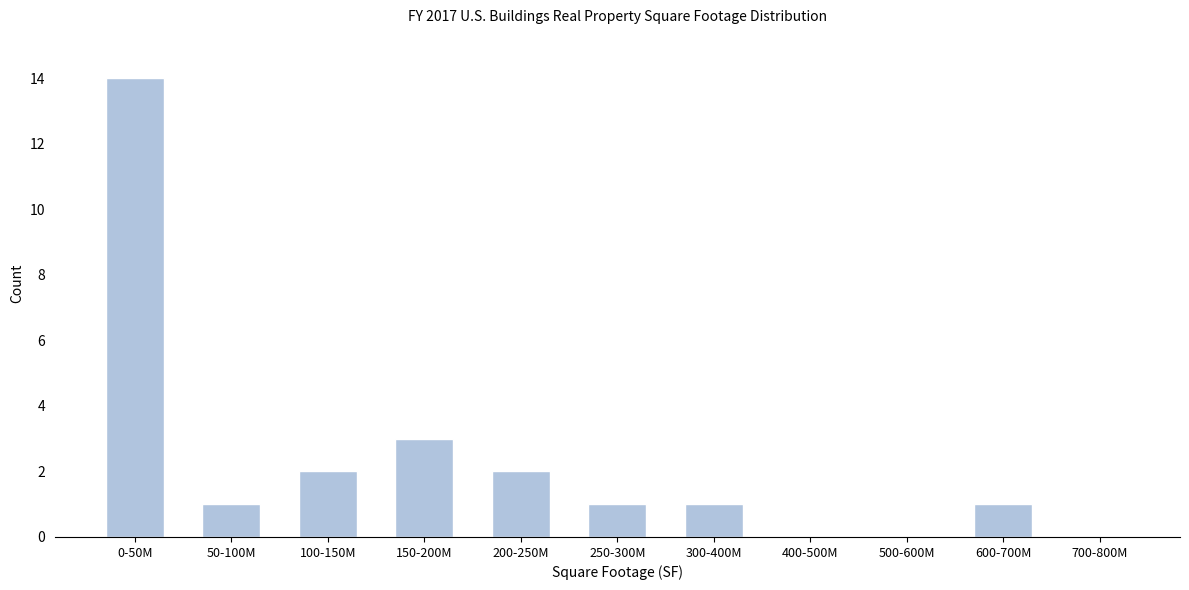

Reading left to right, what are all the values shown in this chart?

0-50M=14	50-100M=1	100-150M=2	150-200M=3	200-250M=2	250-300M=1	300-400M=1	400-500M=0	500-600M=0	600-700M=1	700-800M=0